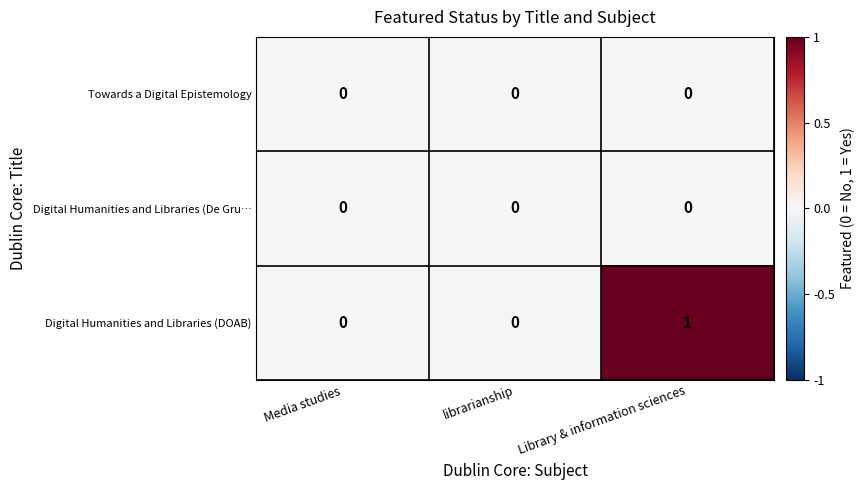

At which label does Digital Humanities and Libraries (DOAB) reach its peak?

Library & information sciences